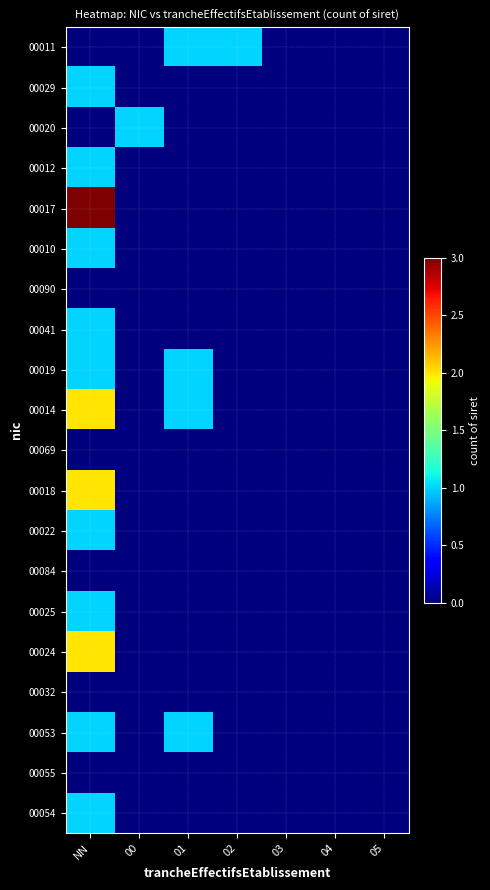

Between NN and 02, which series saw the biggest shift?

00017